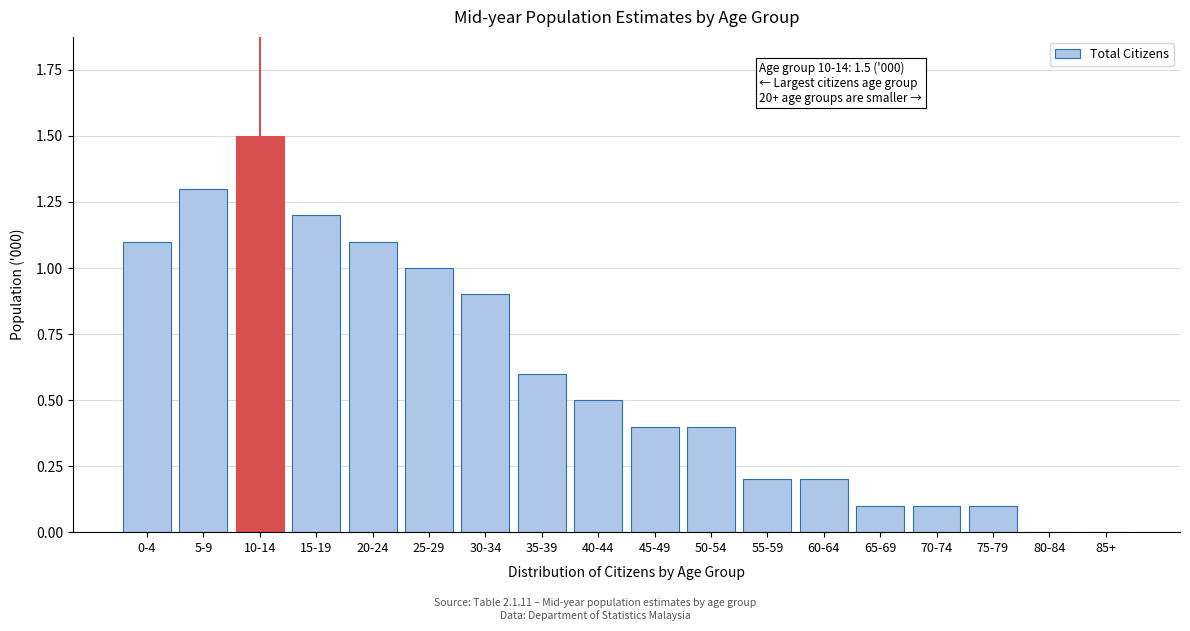

Reading left to right, transcribe all the data shown in this chart.

0-4=1.1	5-9=1.3	10-14=1.5	15-19=1.2	20-24=1.1	25-29=1.0	30-34=0.9	35-39=0.6	40-44=0.5	45-49=0.4	50-54=0.4	55-59=0.2	60-64=0.2	65-69=0.1	70-74=0.1	75-79=0.1	80-84=0.0	85+=0.0